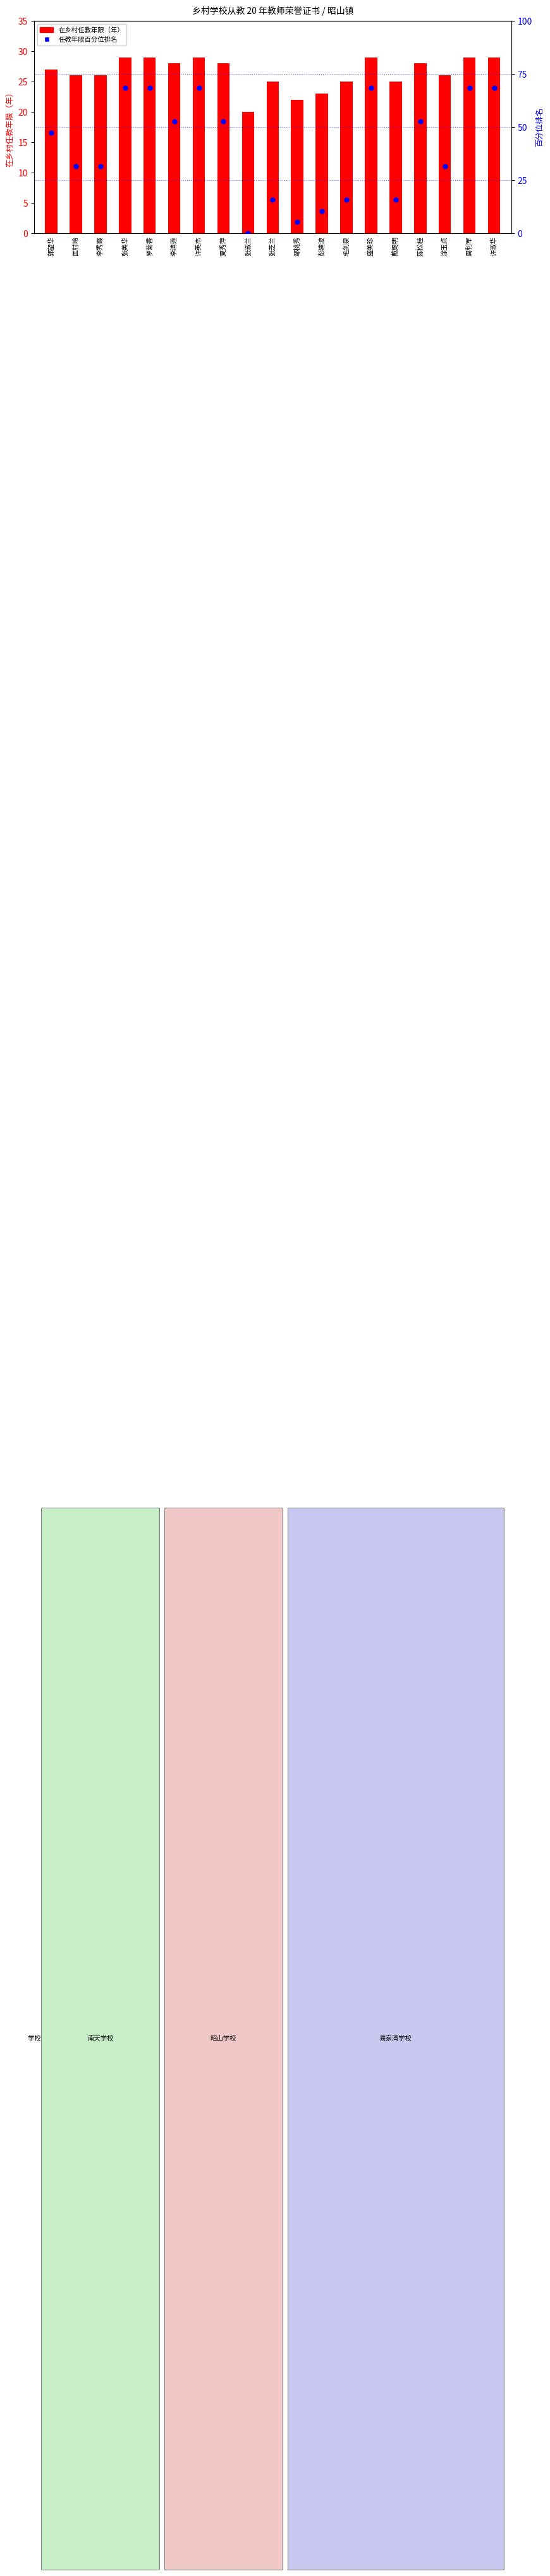

Which series has the largest total across all categories?

任教年限百分位排名